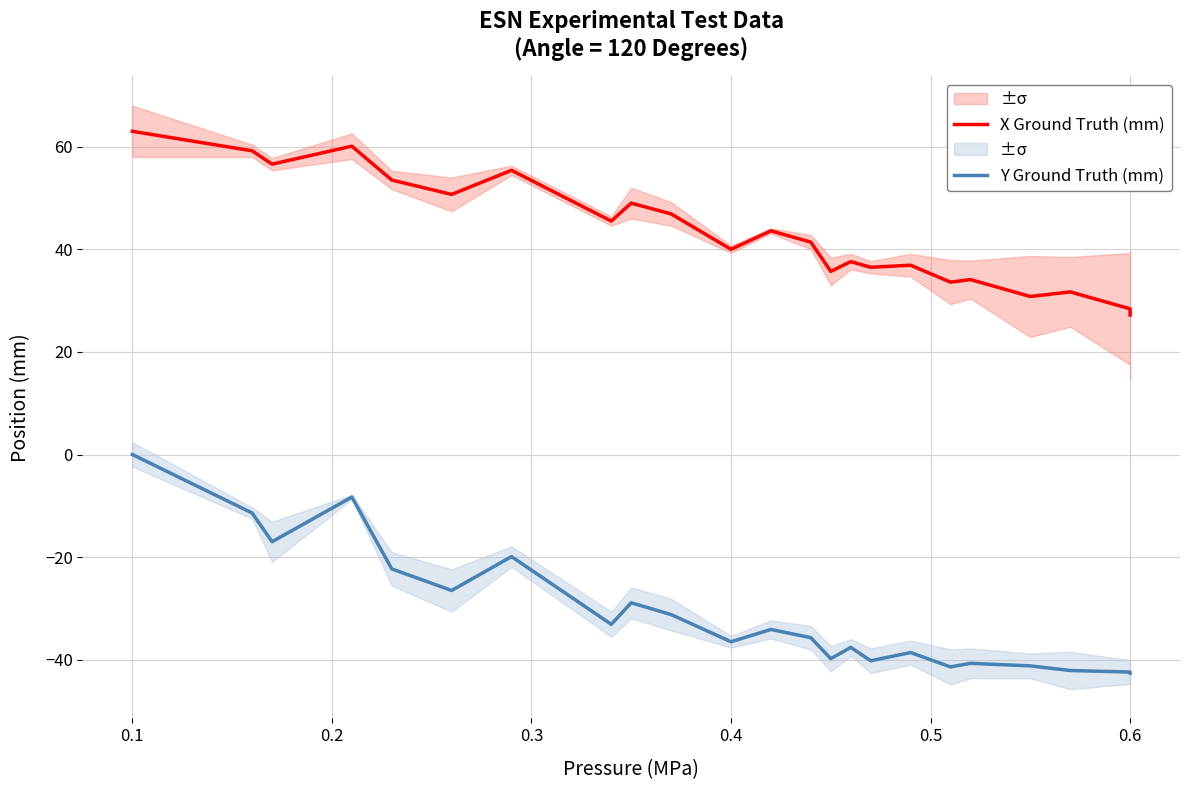

True or false: X Ground Truth (mm) has more than 2 points higher than both neighbors.

True